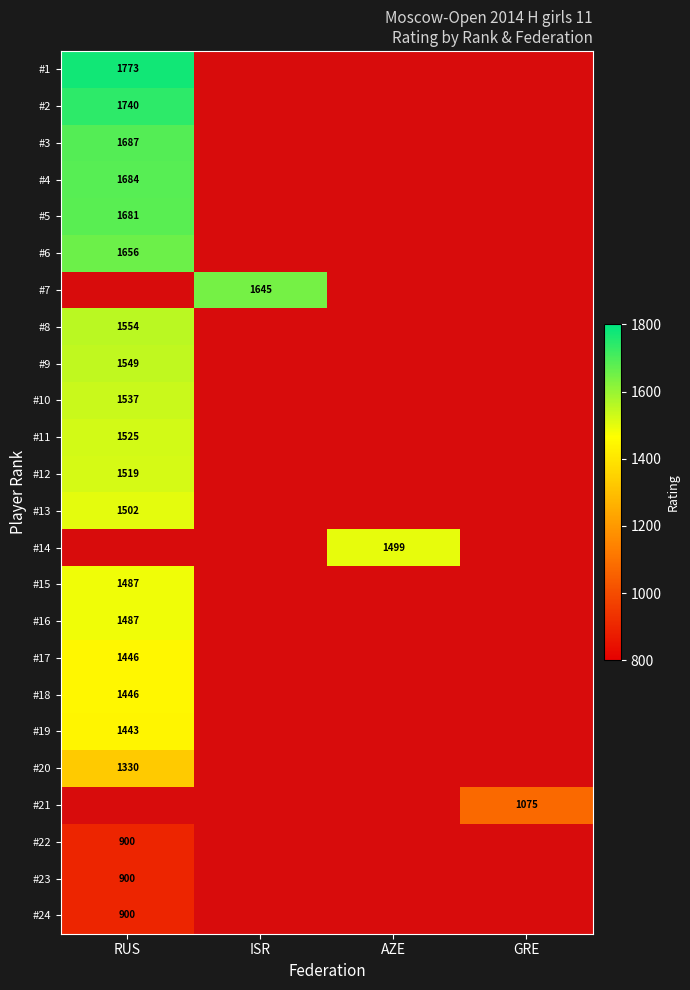

How many data points does each series have?

4